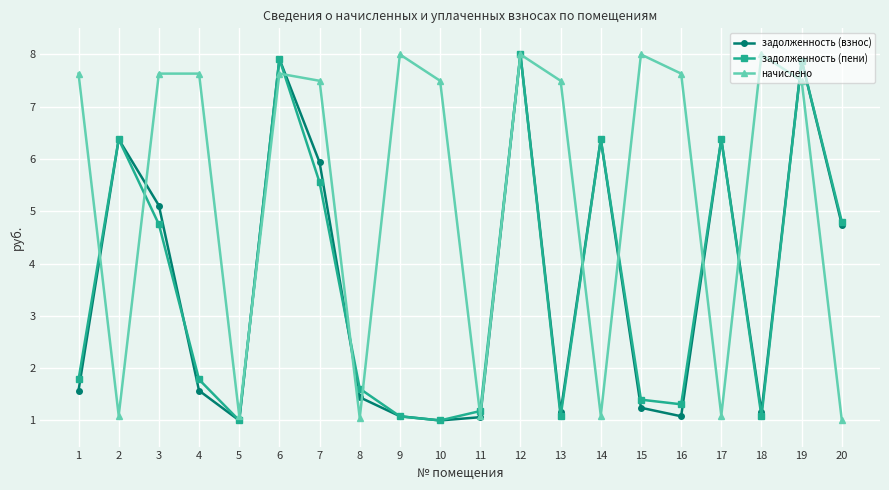

True or false: задолженность (взнос) and задолженность (пени) cross at least once.

True